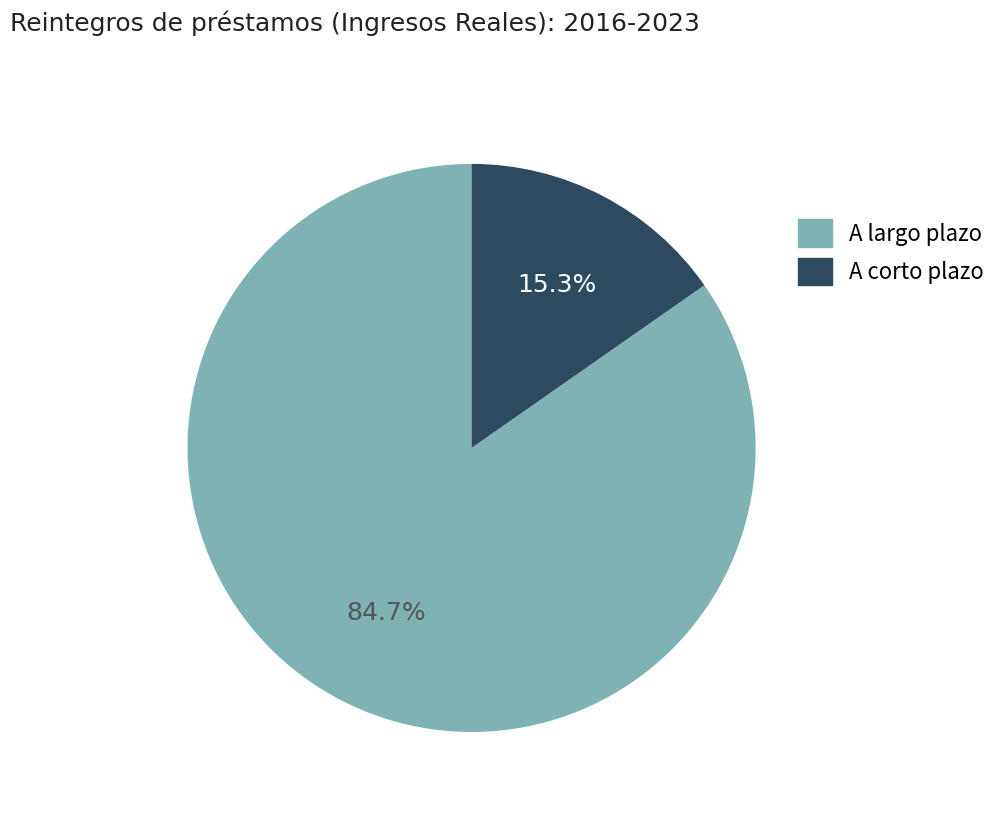

Does any single category account for the majority?

Yes